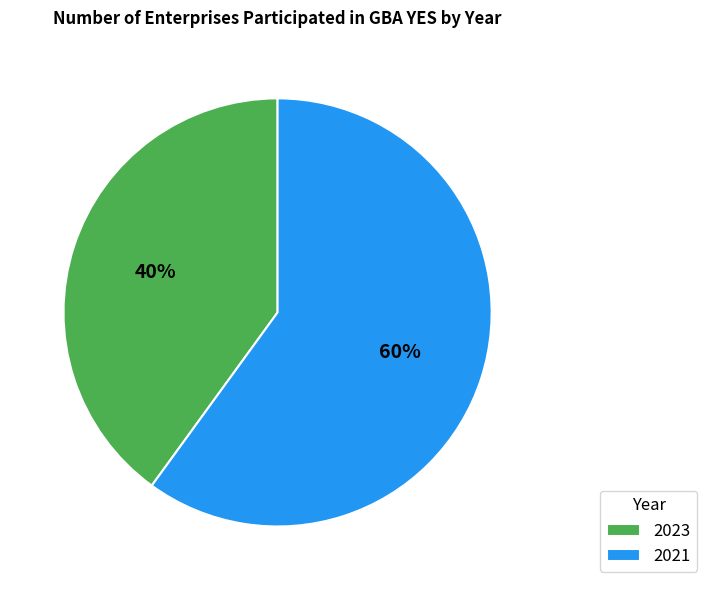

To the nearest percent, what is the combined percentage of 2021 and 2023?

100%